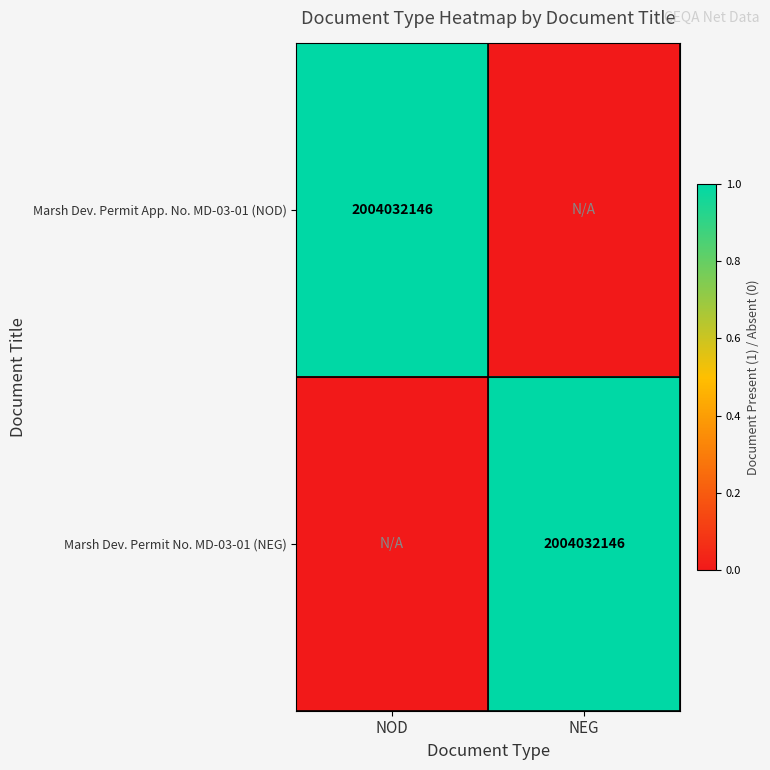

At which category does the chart reach its peak across all series?

NOD